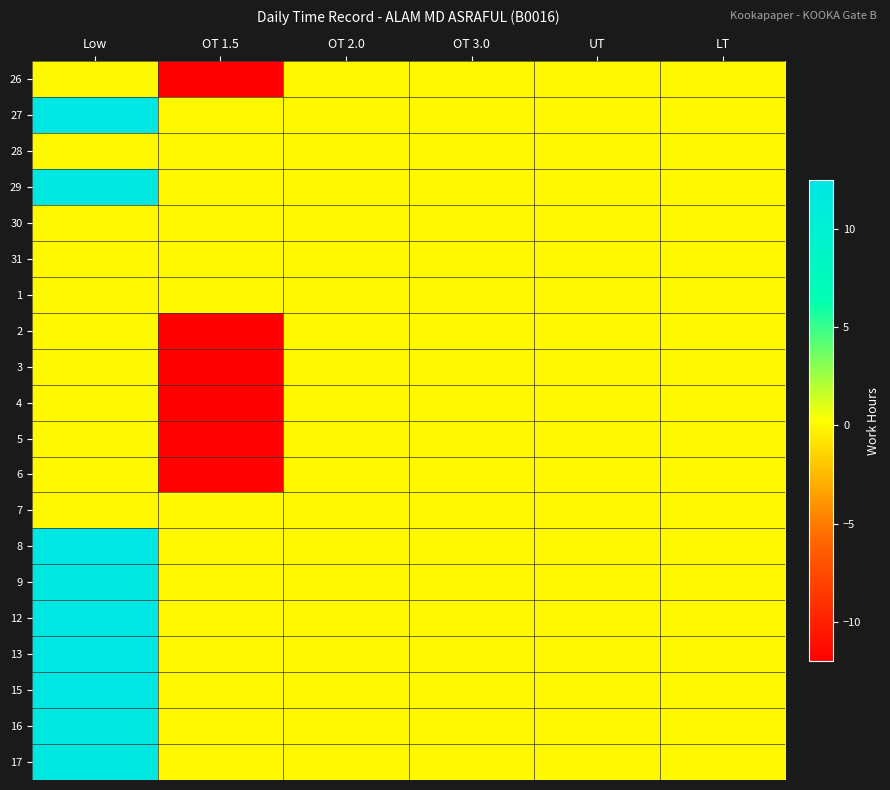

How many series are shown in this chart?

20